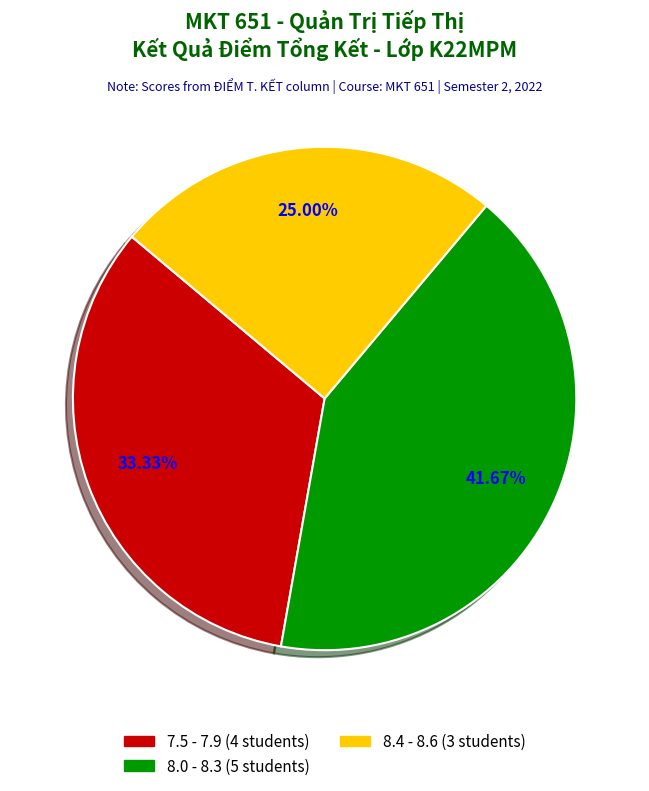

Is there a majority slice in this chart?

No